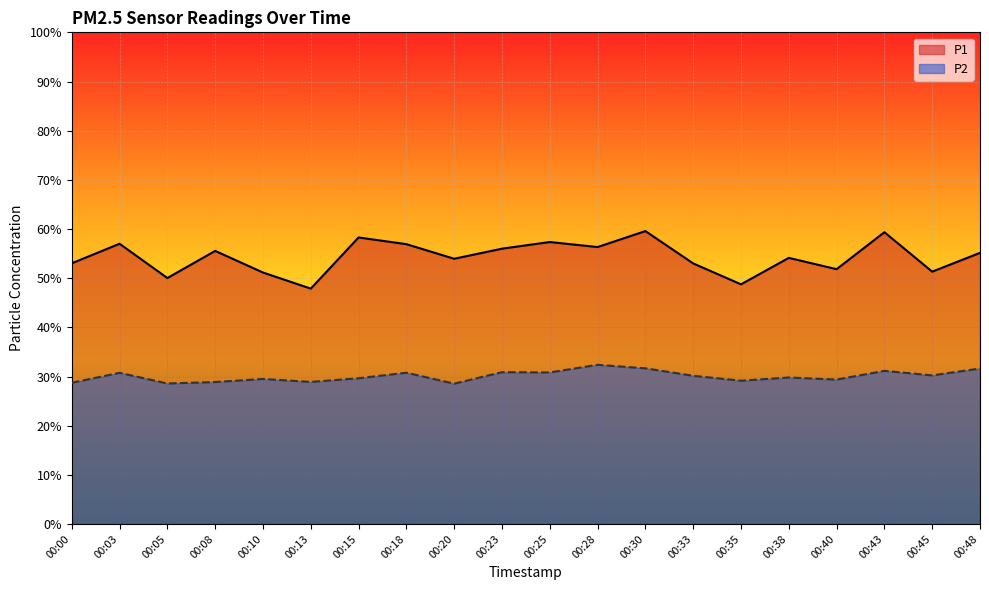

What is the difference between the maximum and minimum values in the P2 series?

3.8